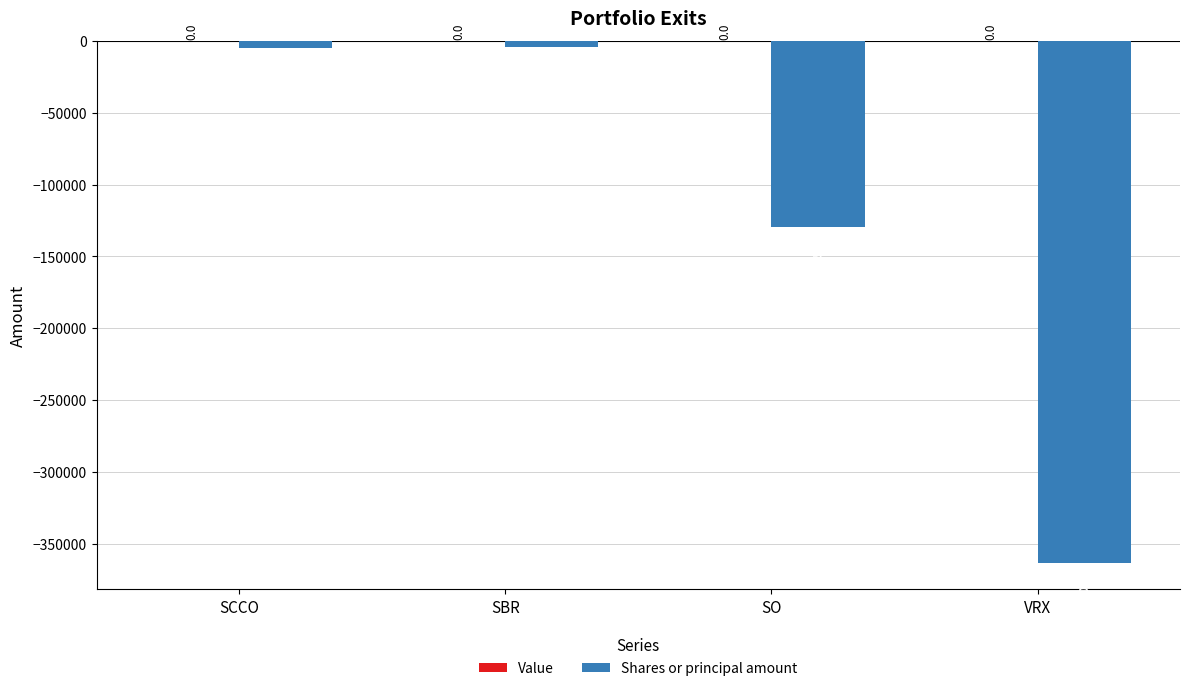

Which category has the highest value across all series?

SBR